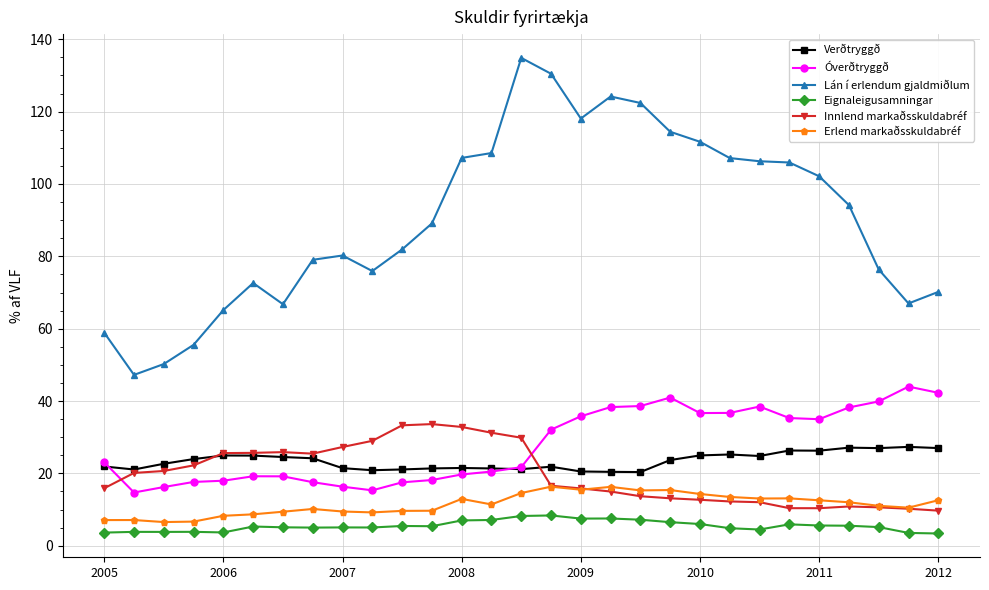

What is the minimum value shown in the chart?

3.4